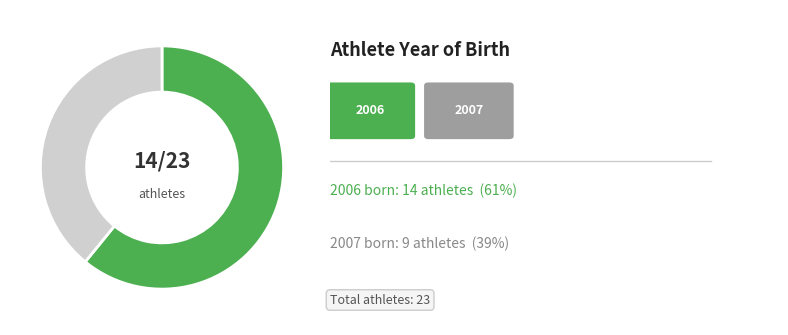

Count the number of slices in the pie.

2